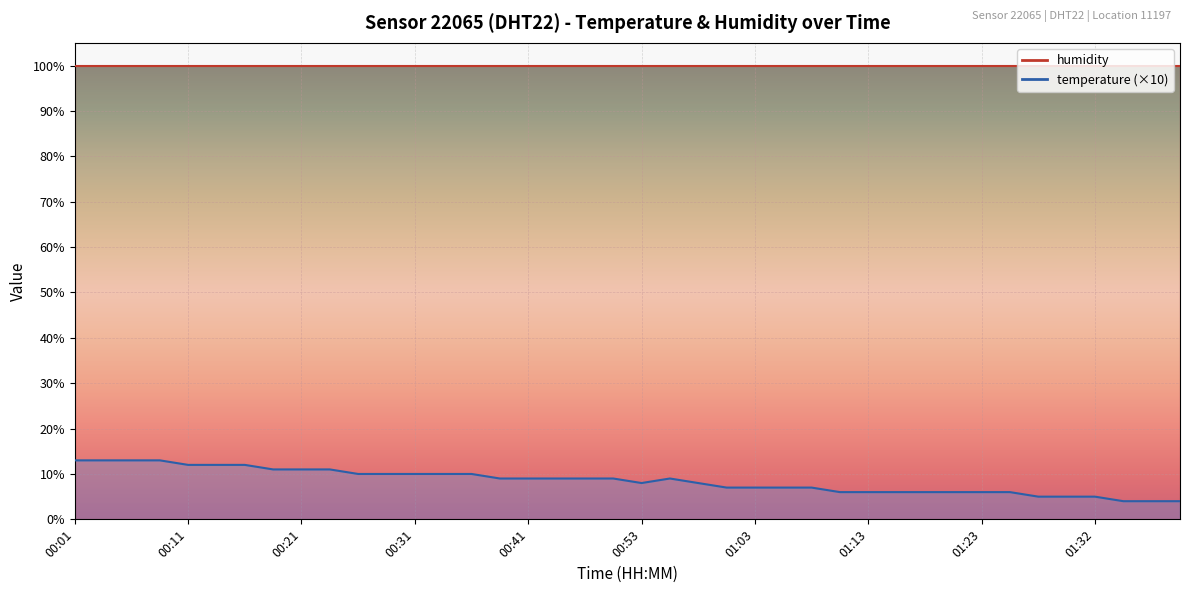

What is the label of the 26th point from the right?

00:36